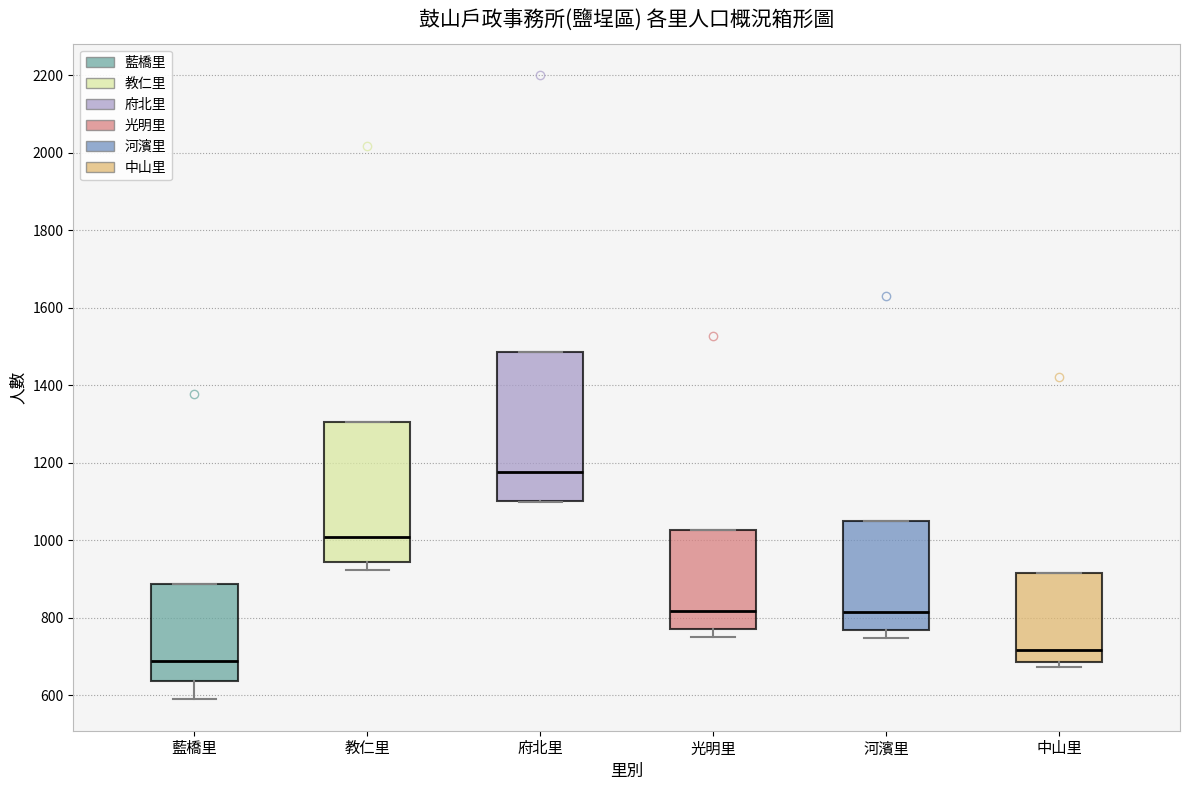

Reading left to right, transcribe this box plot: for each box, give where its median line is, the range the box spans, and where its two whiskers end, as read against the y-axis. The values are not printed on the chart, so give them approximately, as read against the axis.

藍橋里: median 680, box 640 to 880, whiskers 580 to 880
教仁里: median 1000, box 940 to 1300, whiskers 920 to 1300
府北里: median 1180, box 1100 to 1480, whiskers 1100 to 1480
光明里: median 820, box 780 to 1020, whiskers 760 to 1020
河濱里: median 820, box 760 to 1040, whiskers 740 to 1040
中山里: median 720, box 680 to 920, whiskers 680 (just below the box's lower edge) to 920